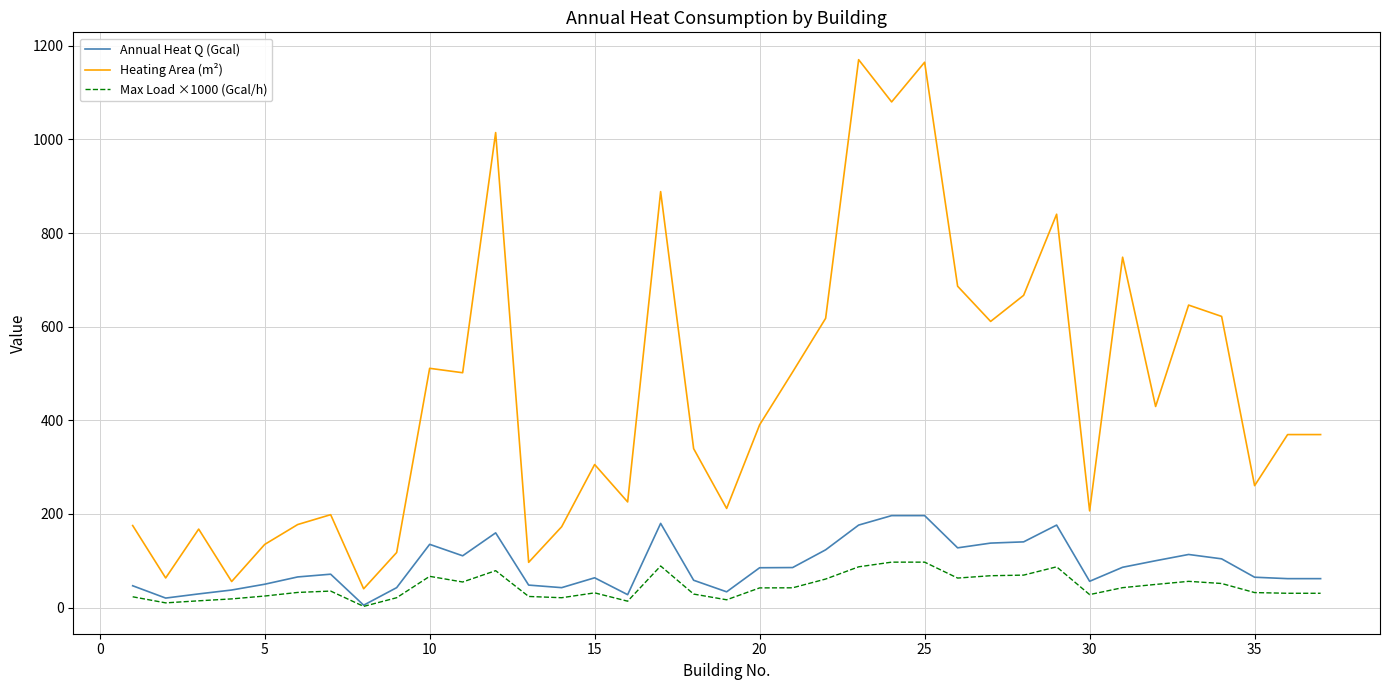

What are all the series names shown in the legend?

Annual Heat Q (Gcal), Heating Area (m²), Max Load ×1000 (Gcal/h)